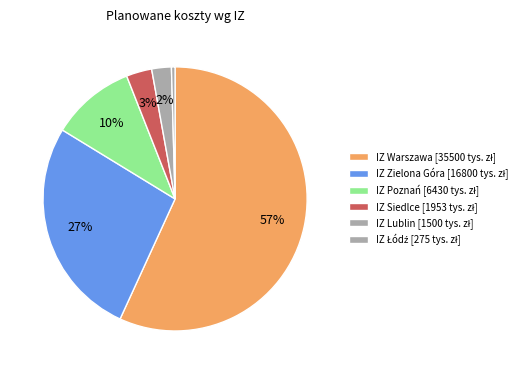

What is the smallest slice in the pie chart?

IZ Łódź